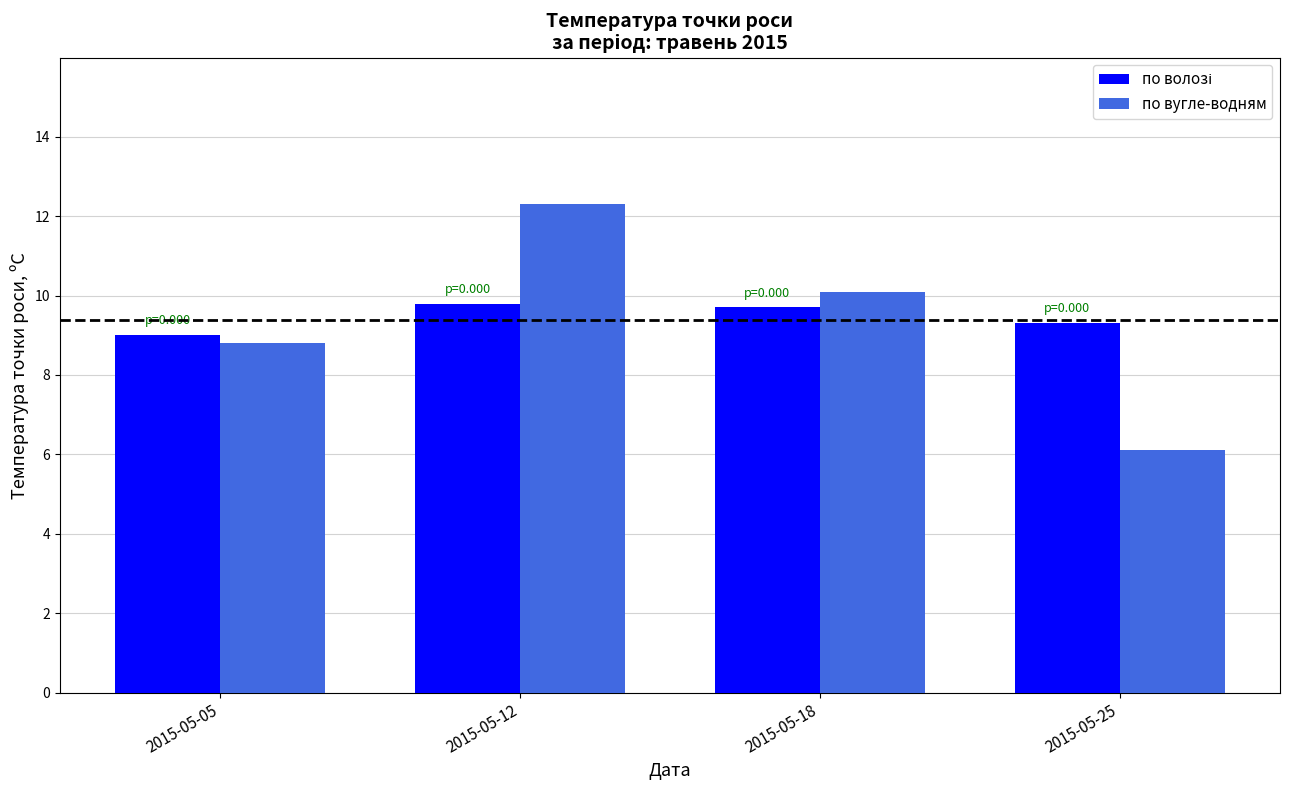

What is the maximum value for по вугле-водням?

12.3